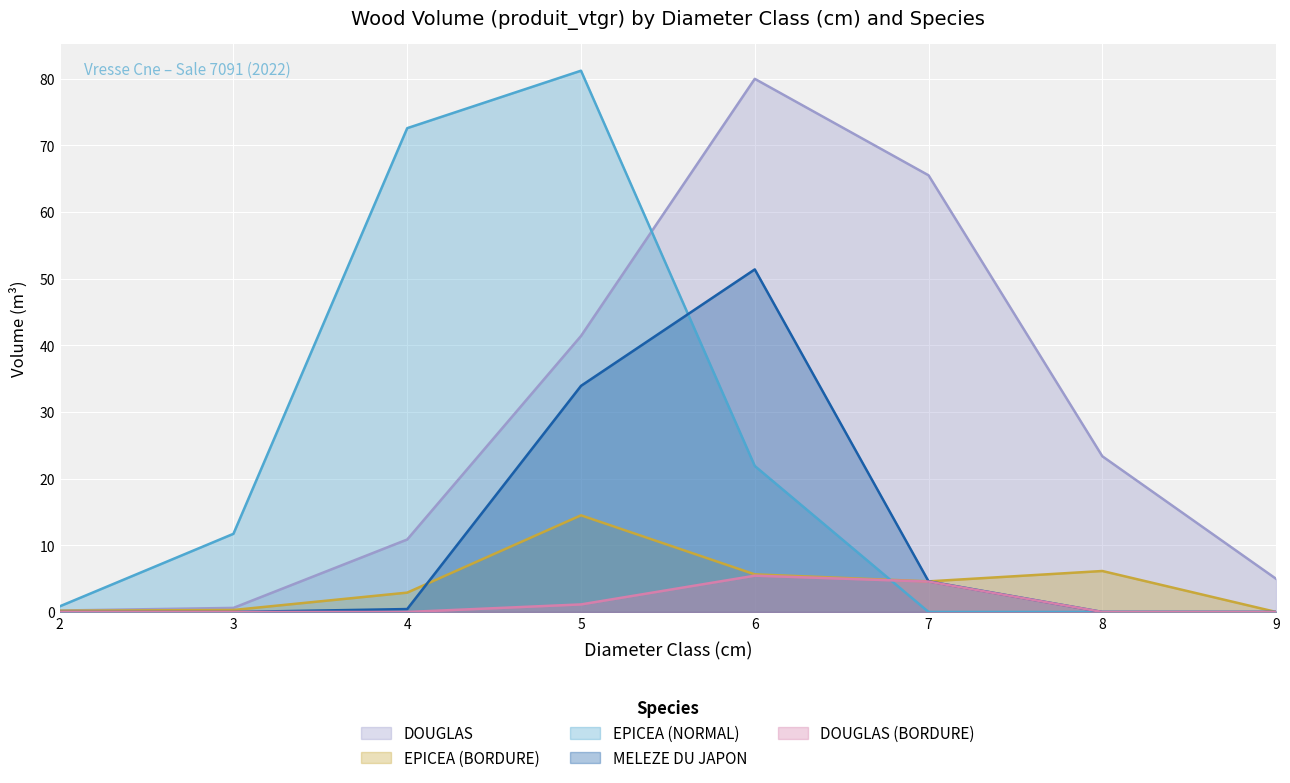

Which has a higher value, 9 or 7?

7